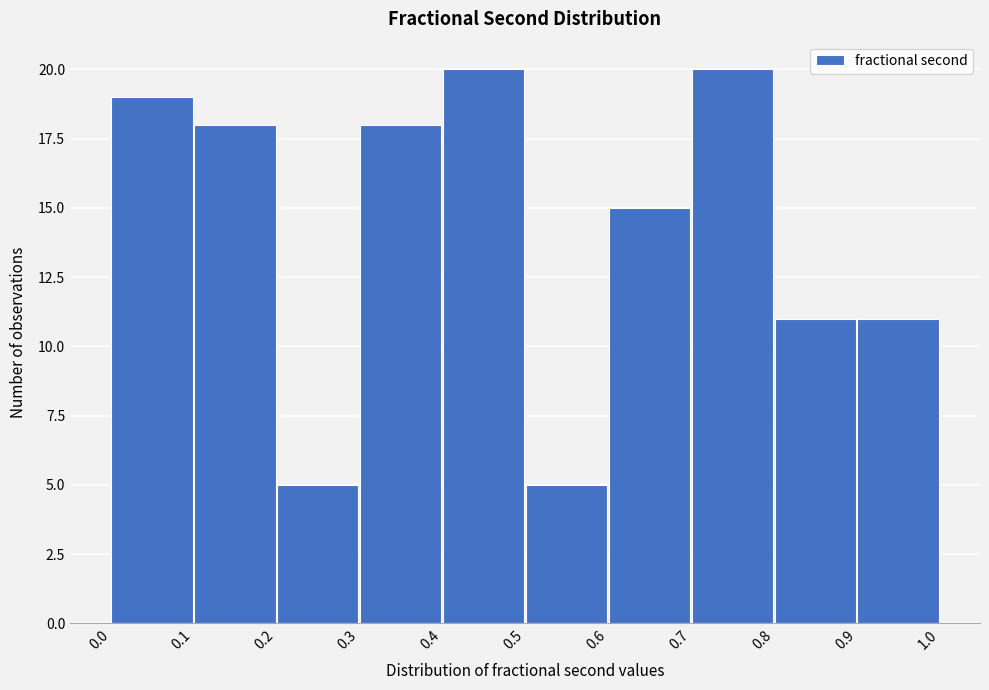

Reading left to right, transcribe this chart: for each bar, give the range it covers on the x-axis and its height. The values are not printed on the chart, so give them approximately, as read against the axis.

0.0 to 0.1: 19
0.1 to 0.2: 18
0.2 to 0.3: 5
0.3 to 0.4: 18
0.4 to 0.5: 20
0.5 to 0.6: 5
0.6 to 0.7: 15
0.7 to 0.8: 20
0.8 to 0.9: 11
0.9 to 1.0: 11